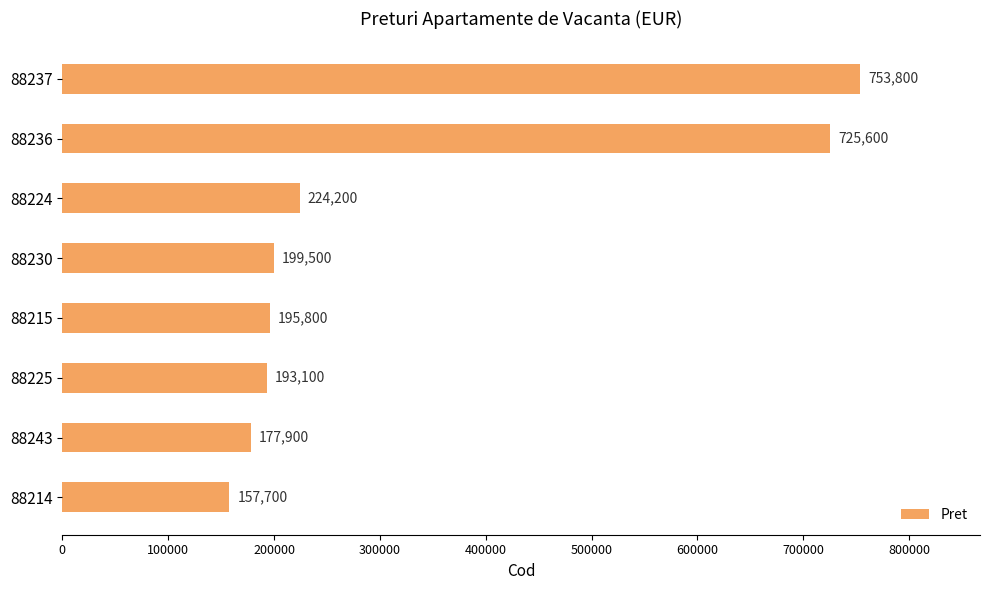

What position from the top is 88237?

1